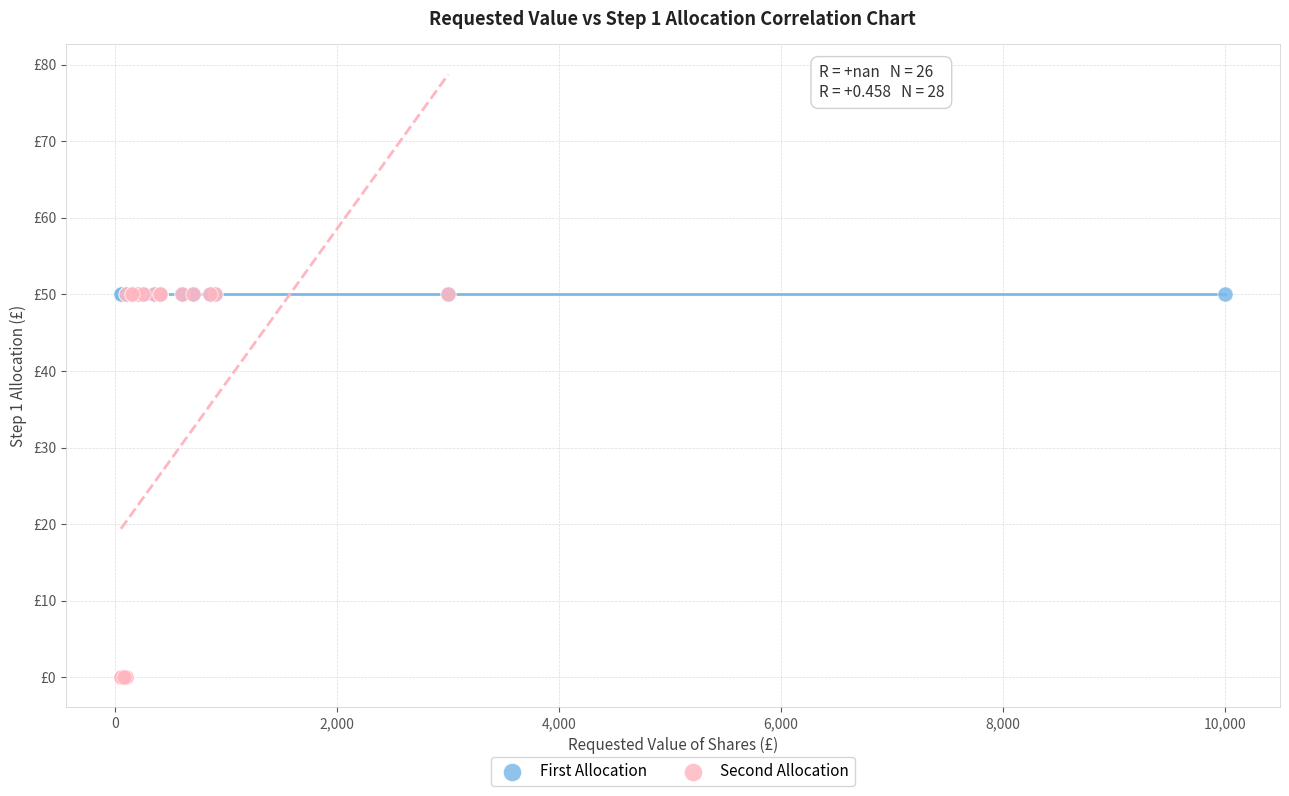

What are all the series names shown in the legend?

First Allocation, Second Allocation